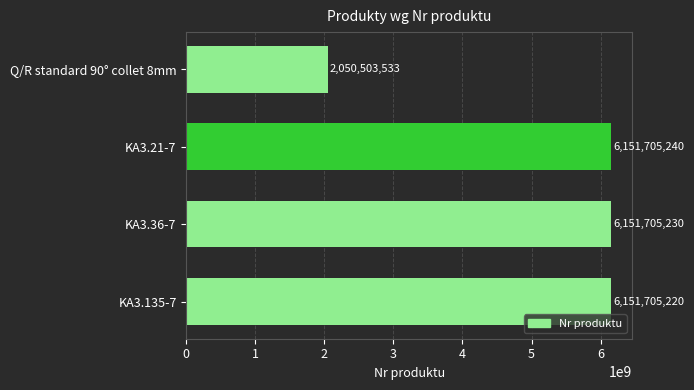

Reading bottom to top, what are all the values shown in this chart?

6151705220	6151705230	6151705240	2050503533